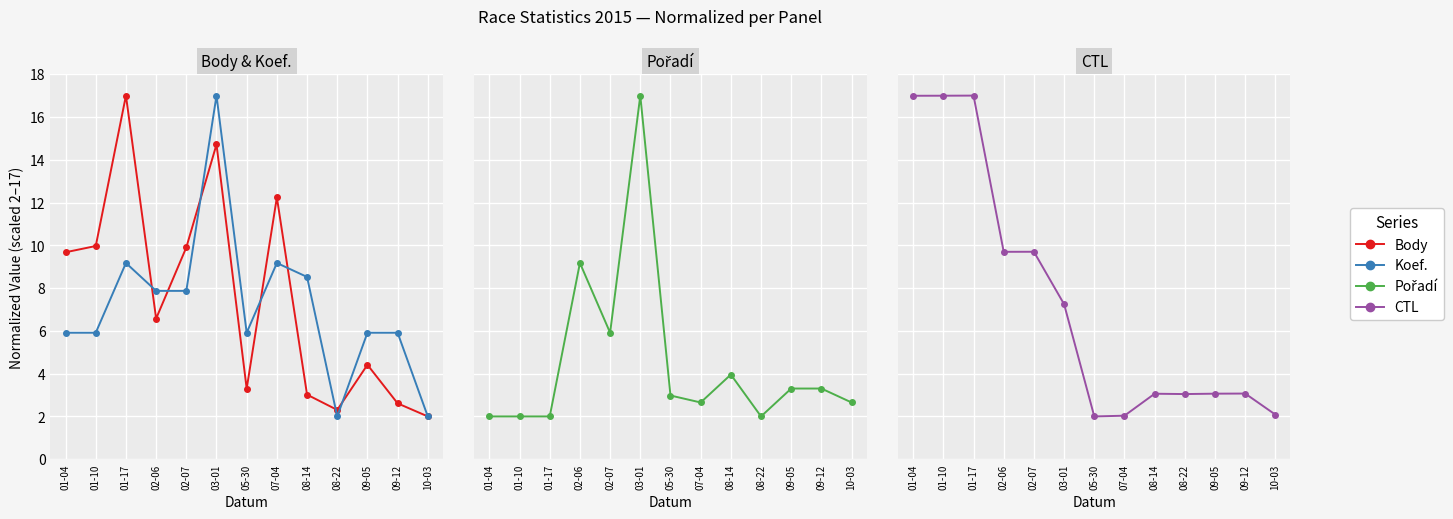

What is the minimum value for CTL?

2.0